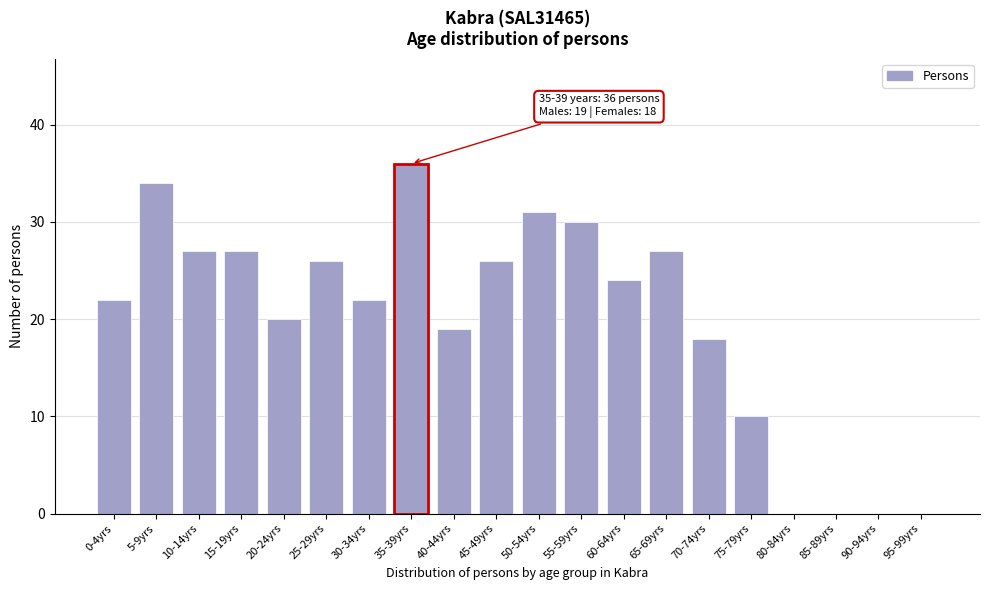

Reading right to left, extract all data points from this chart.

95-99yrs=0	90-94yrs=0	85-89yrs=0	80-84yrs=0	75-79yrs=10	70-74yrs=18	65-69yrs=27	60-64yrs=24	55-59yrs=30	50-54yrs=31	45-49yrs=26	40-44yrs=19	35-39yrs=36	30-34yrs=22	25-29yrs=26	20-24yrs=20	15-19yrs=27	10-14yrs=27	5-9yrs=34	0-4yrs=22